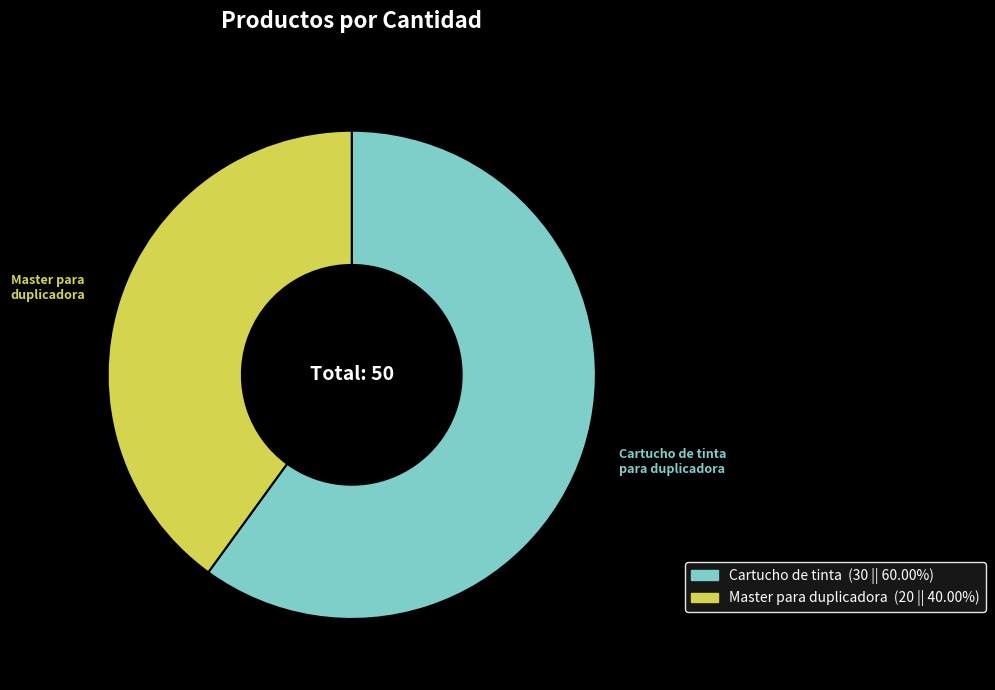

Which slice represents more than half of the pie?

Cartucho de tinta para duplicadora